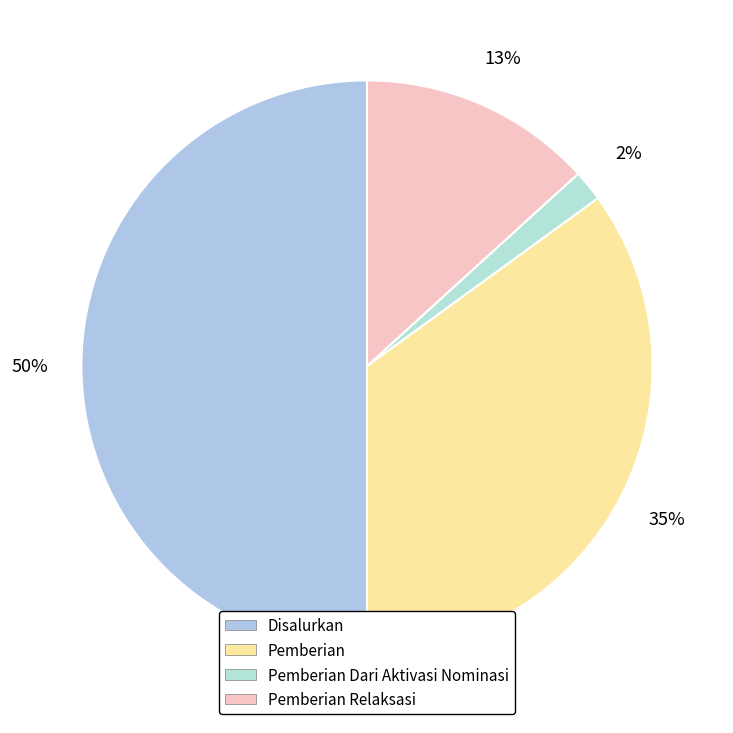

Is Pemberian Dari Aktivasi Nominasi the majority of the pie?

No